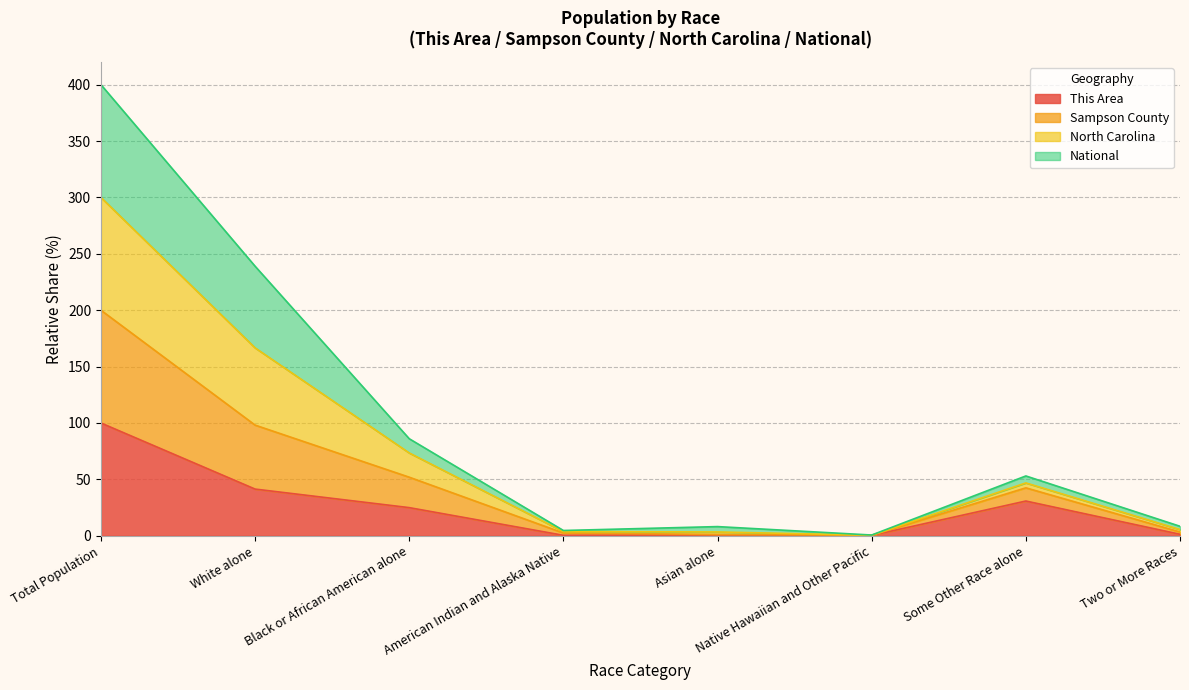

What is the difference between the second highest and second lowest values in the This Area series?

41.0